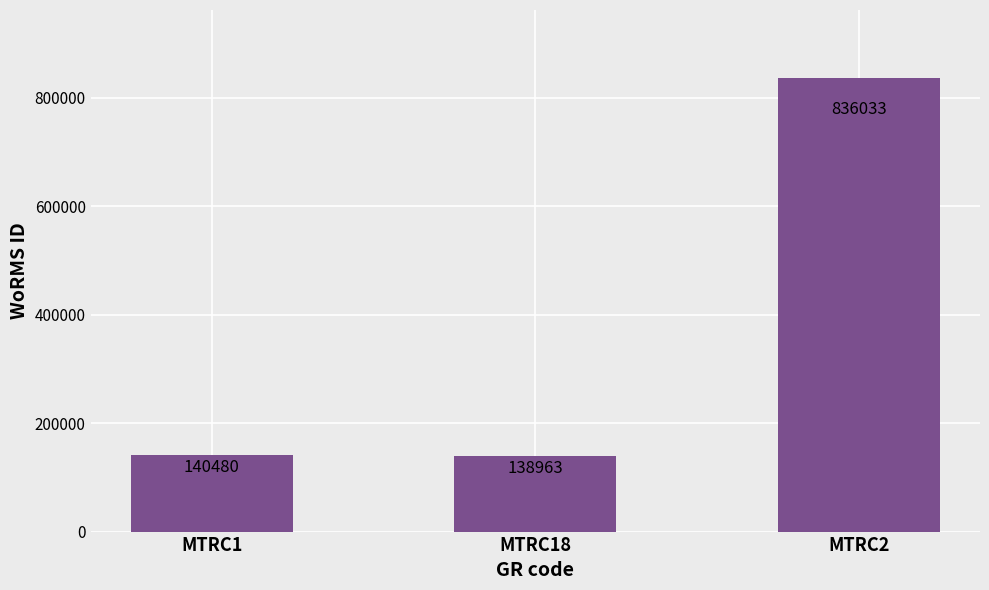

How many bars are there in total?

3